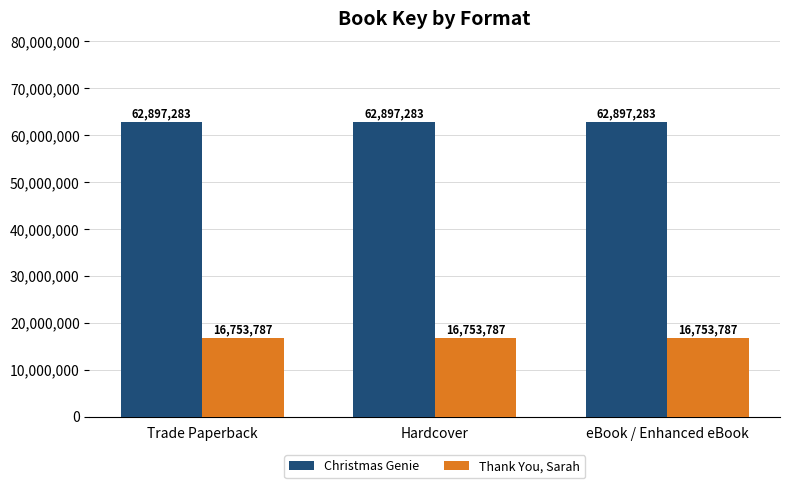

At Hardcover, list the series in order from smallest to largest.

Thank You, Sarah, Christmas Genie